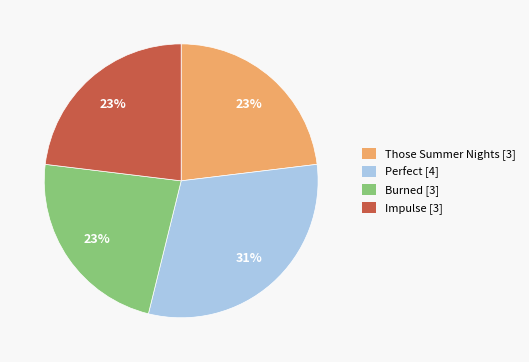

How many slices are in this pie chart?

4